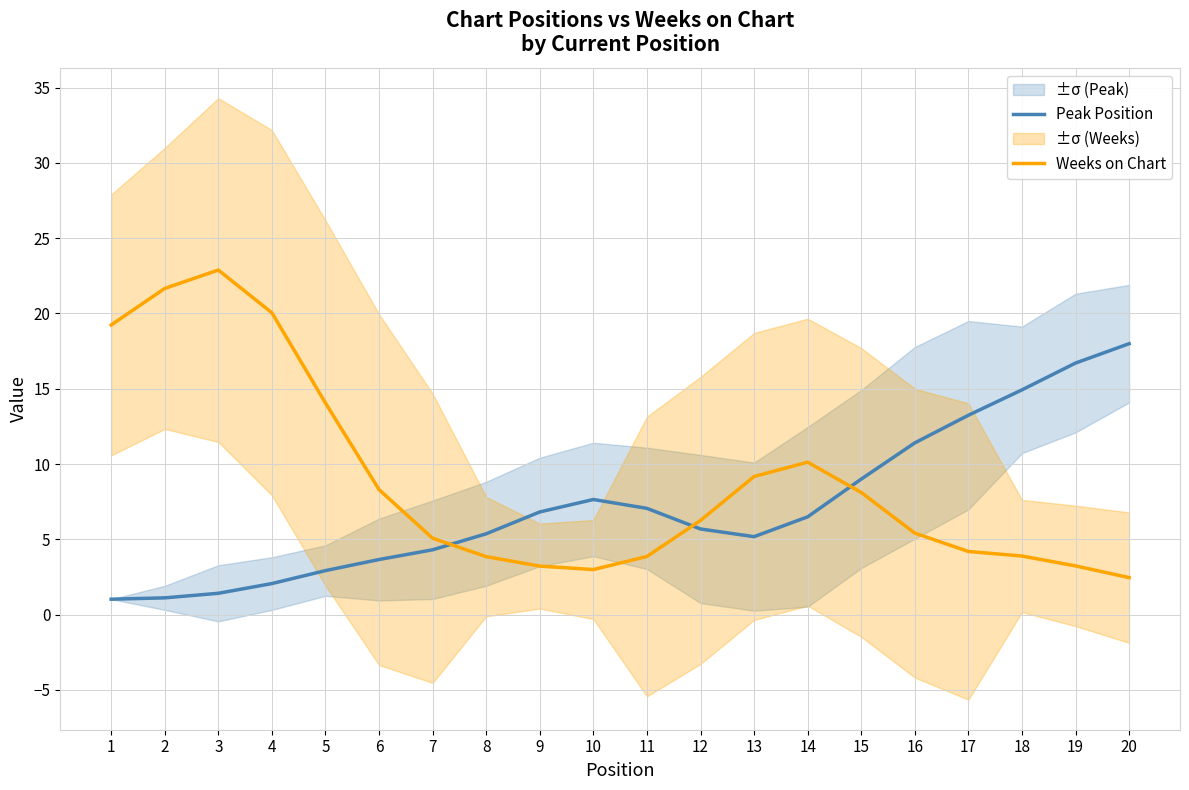

The Peak Position series shows 9.9 at 12. True or false?

False